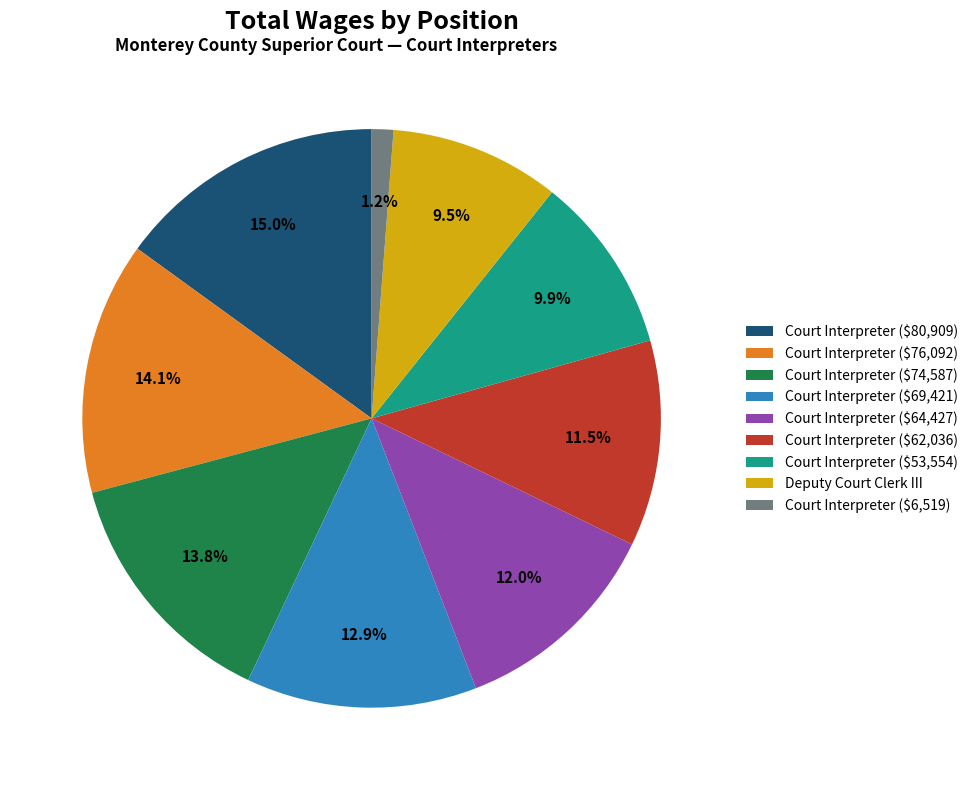

Between Court Interpreter ($62,036) and Deputy Court Clerk III, which is larger?

Court Interpreter ($62,036)